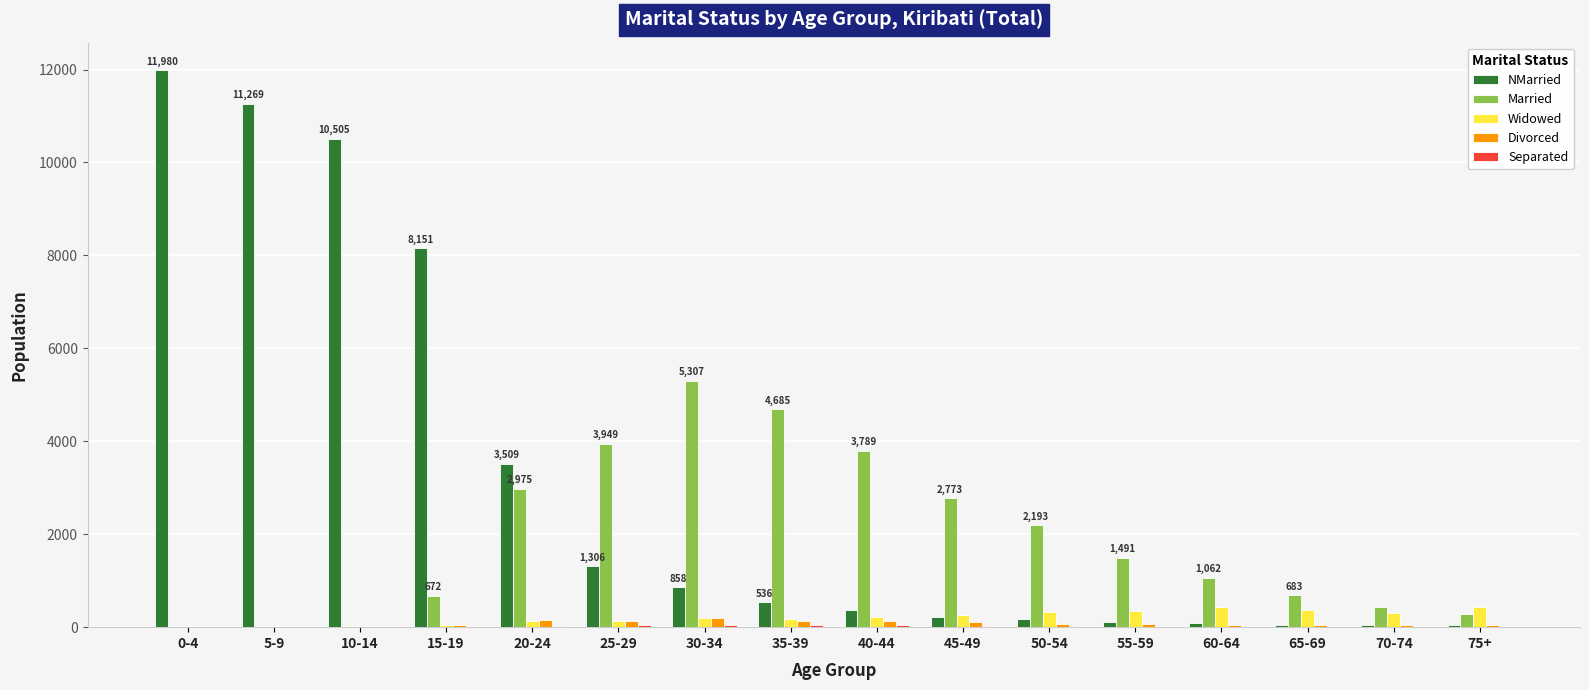

Which category has the highest value in the Married series?

30-34